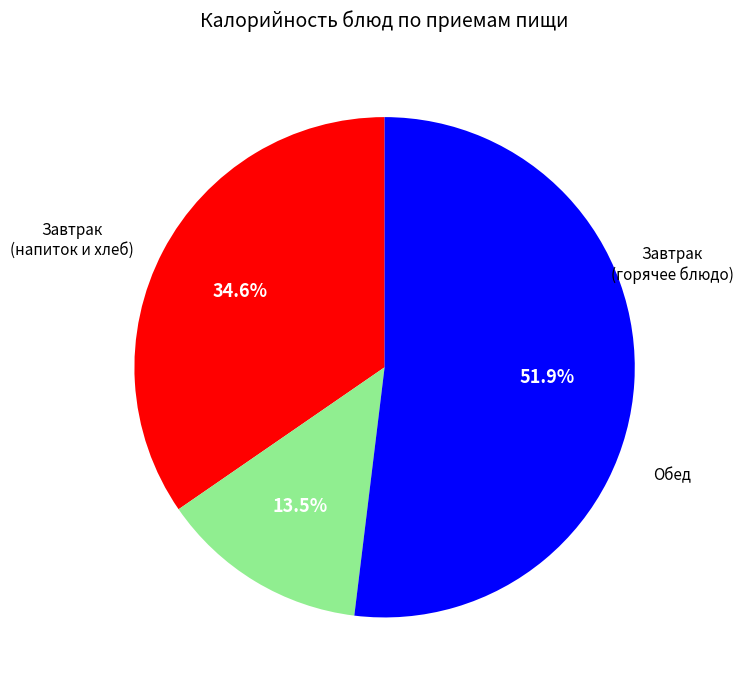

Is there any slice that represents more than half of the pie?

Yes